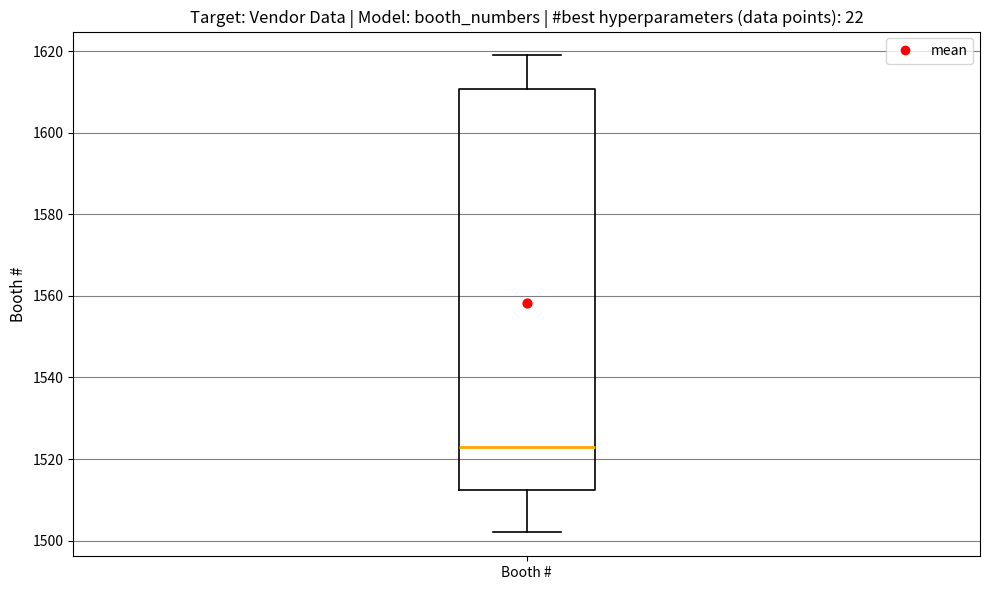

Transcribe this box plot: give where the median line is, the range the box spans, and where the two whiskers end, as read against the y-axis. The values are not printed on the chart, so give them approximately, as read against the axis.

median 1524, box 1512 to 1610, whiskers 1502 to 1620